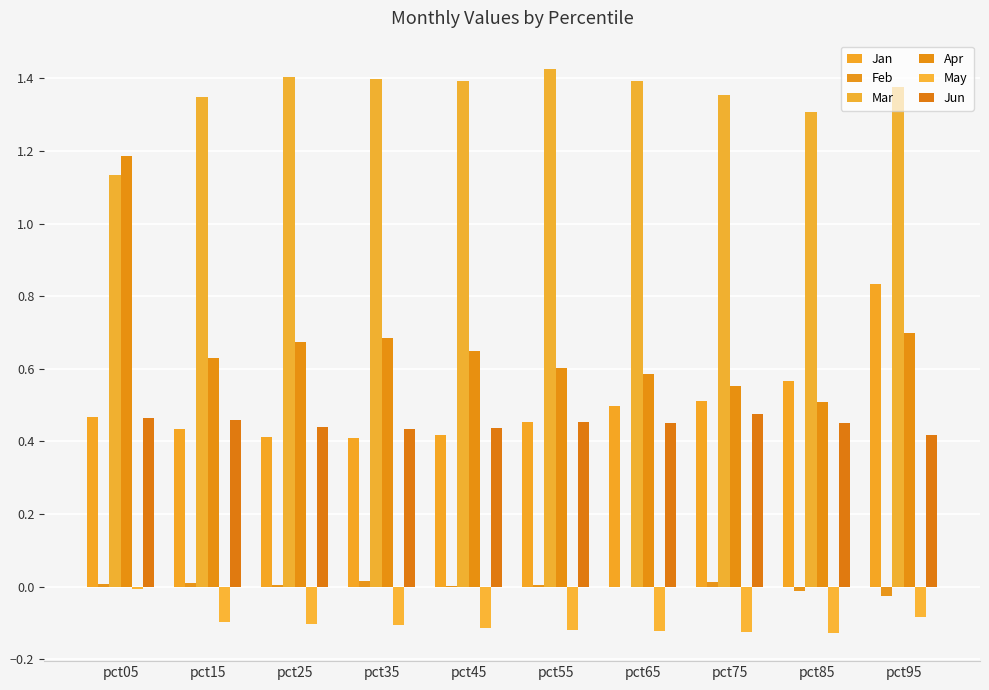

What is the greatest value displayed?

1.4